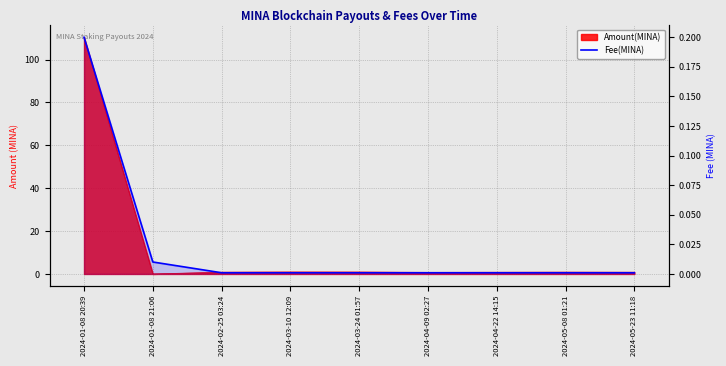

How many data points does each series have?

9